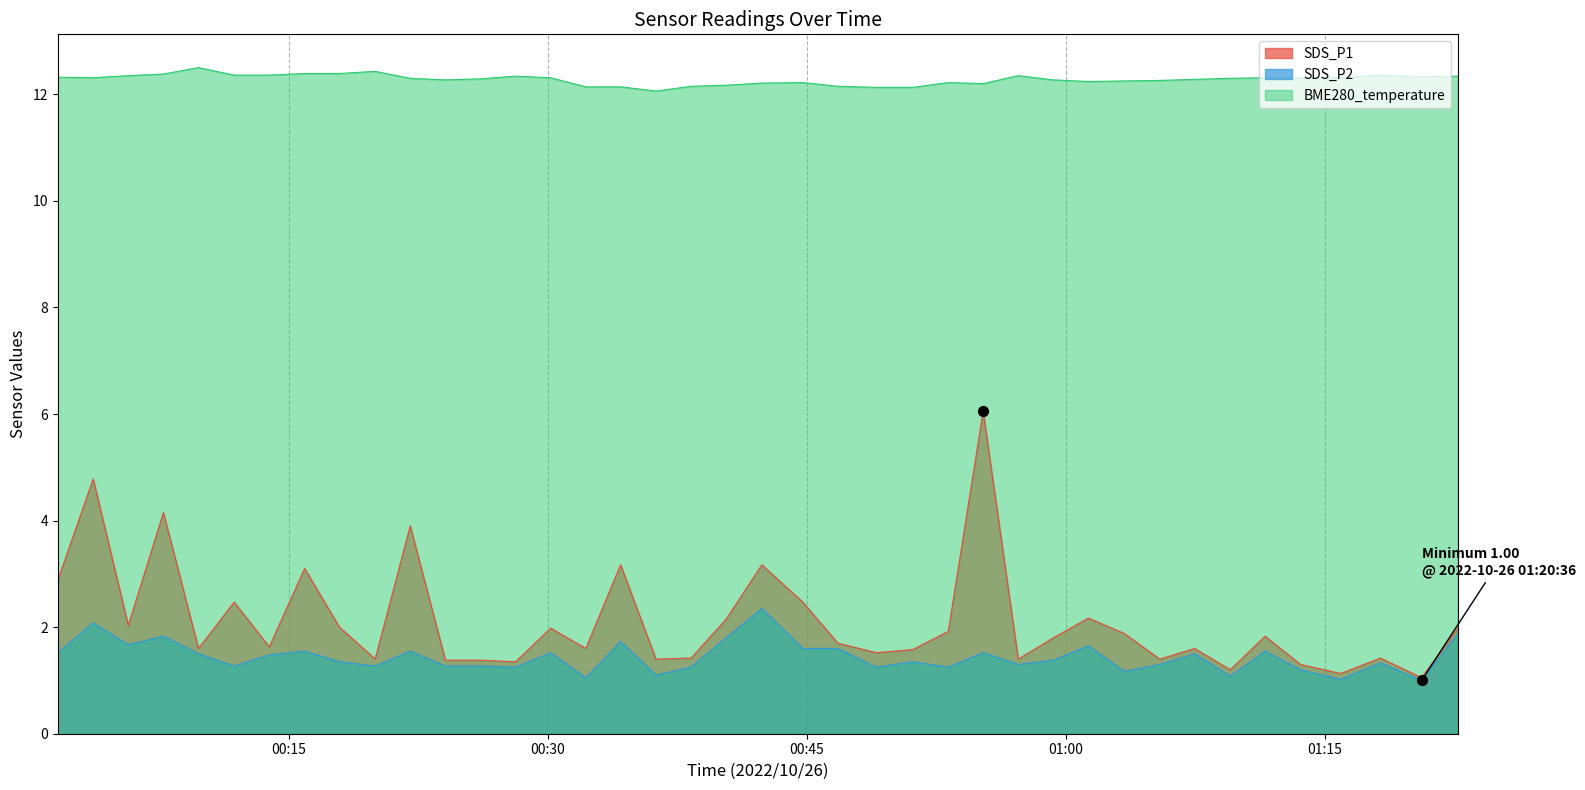

What are all the series names shown in the legend?

SDS_P1, SDS_P2, BME280_temperature